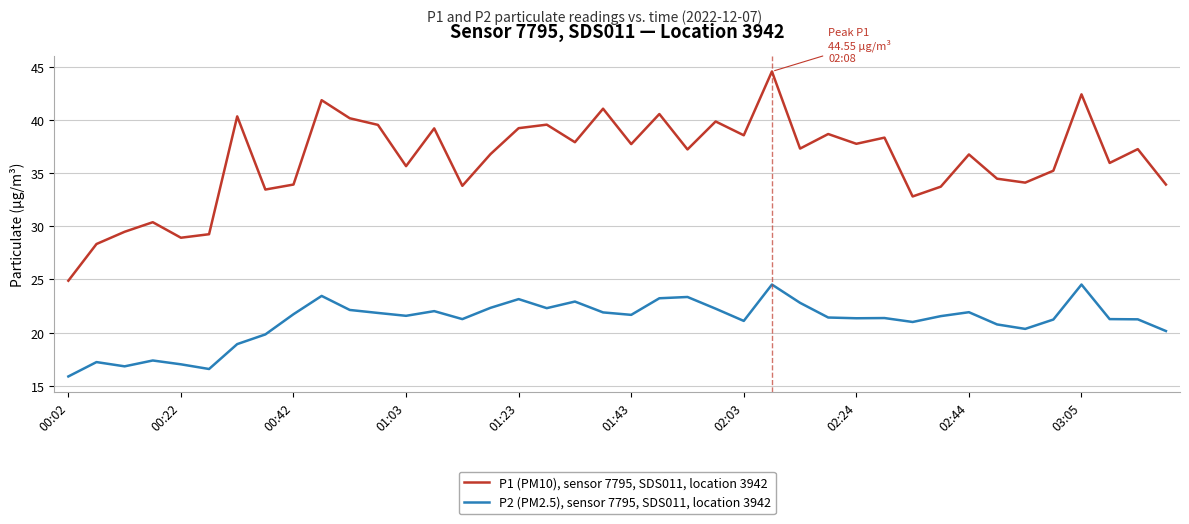

What are all the series names shown in the legend?

P1 (PM10), sensor 7795, SDS011, location 3942, P2 (PM2.5), sensor 7795, SDS011, location 3942